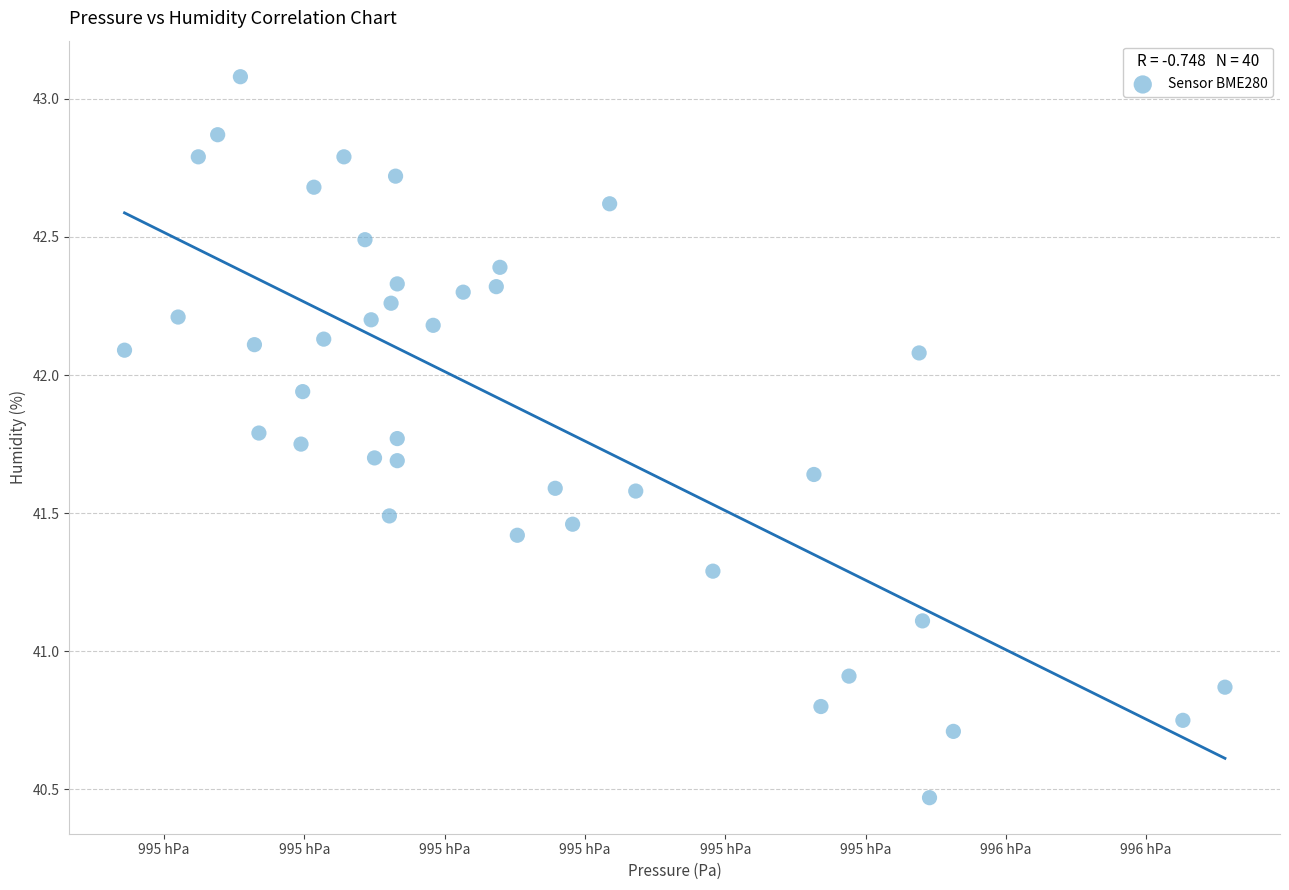

What is the range of X values (max minus min)?

39.2